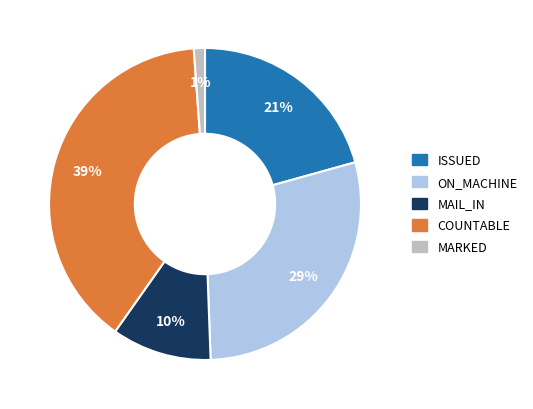

What percentage is the ON_MACHINE slice, to the nearest percent?

29%